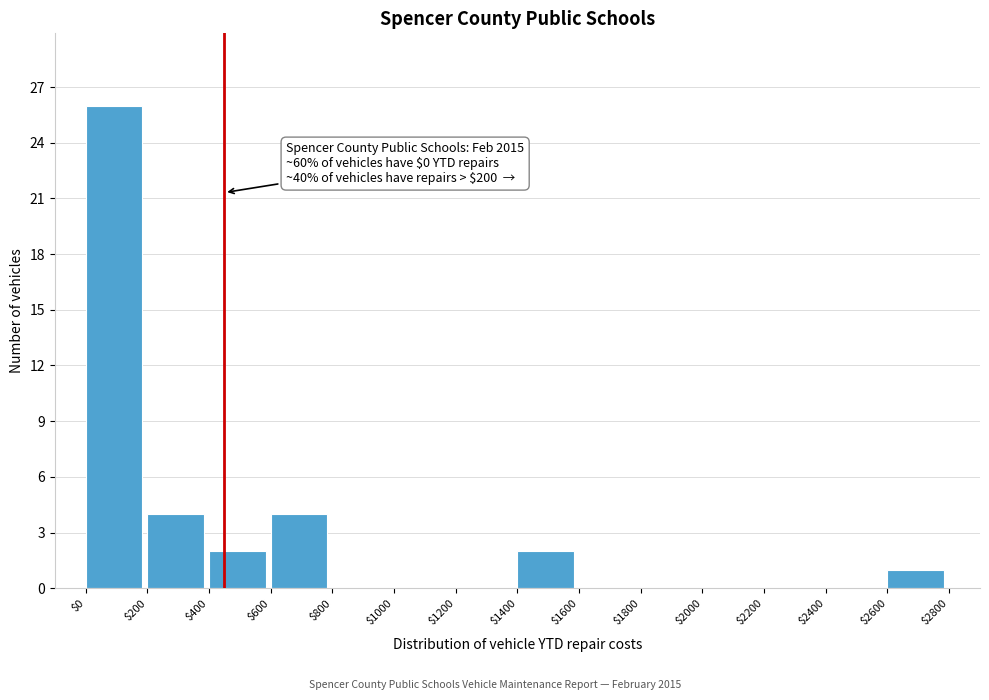

Over which range of the x-axis is the bar tallest?

$0 to $200